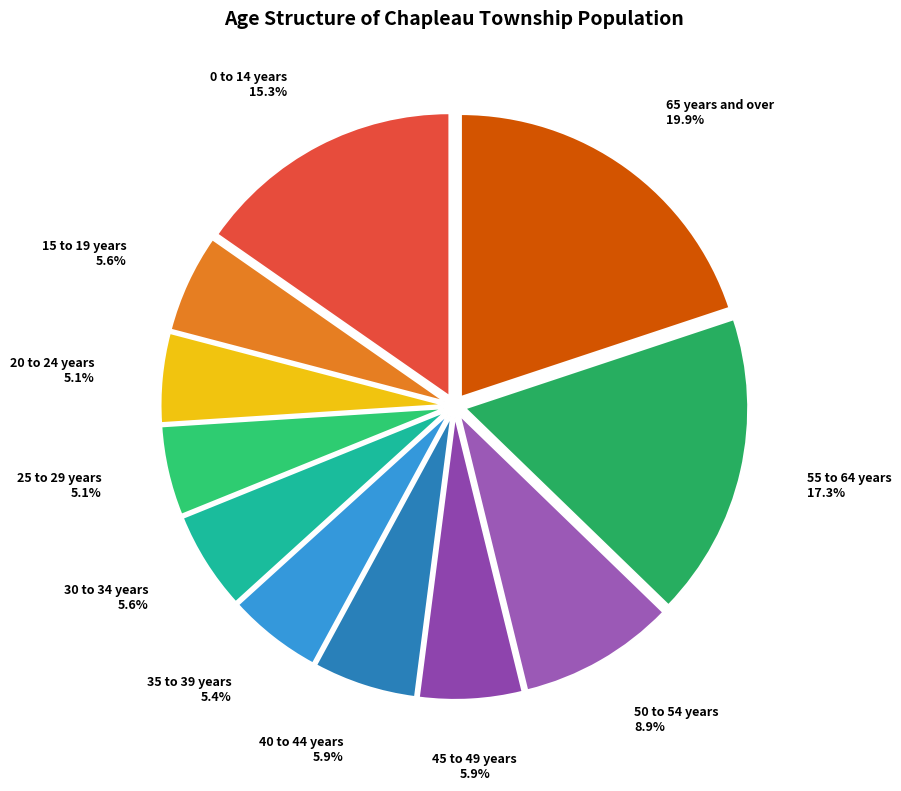

To the nearest percent, what is the difference between the 55 to 64 years and 45 to 49 years slice percentages?

11%